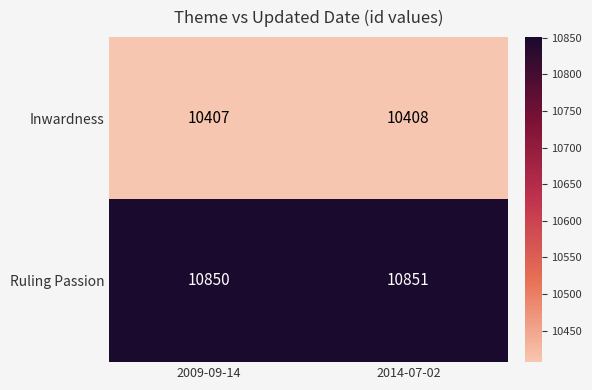

The Inwardness series shows 3080 at 2009-09-14. True or false?

False